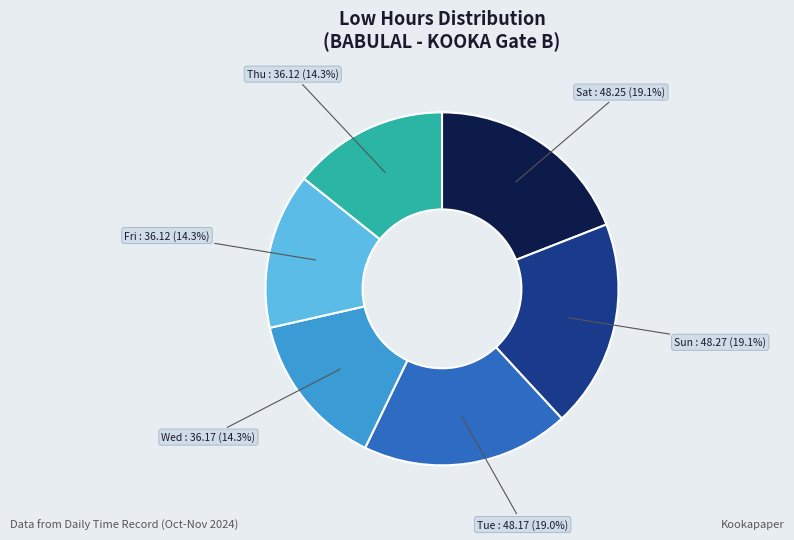

Is there a majority slice in this chart?

No